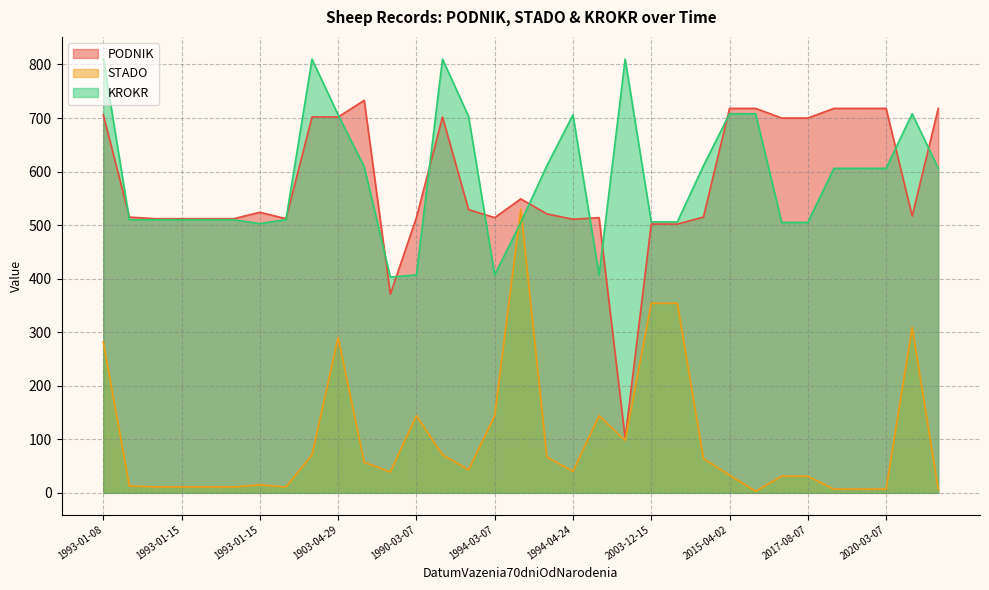

Is the value of STADO at 1994-04-01 greater than the value of PODNIK at 2003-12-15?

No